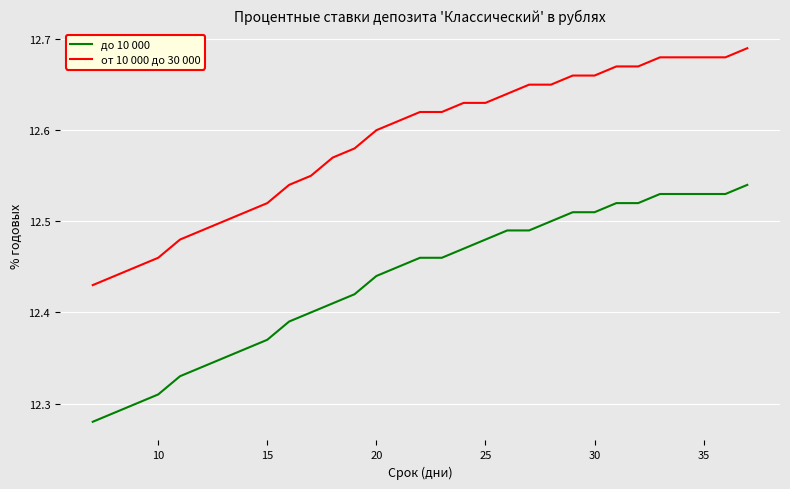

Rank the series by their maximum value, from lowest to highest.

до 10 000, от 10 000 до 30 000